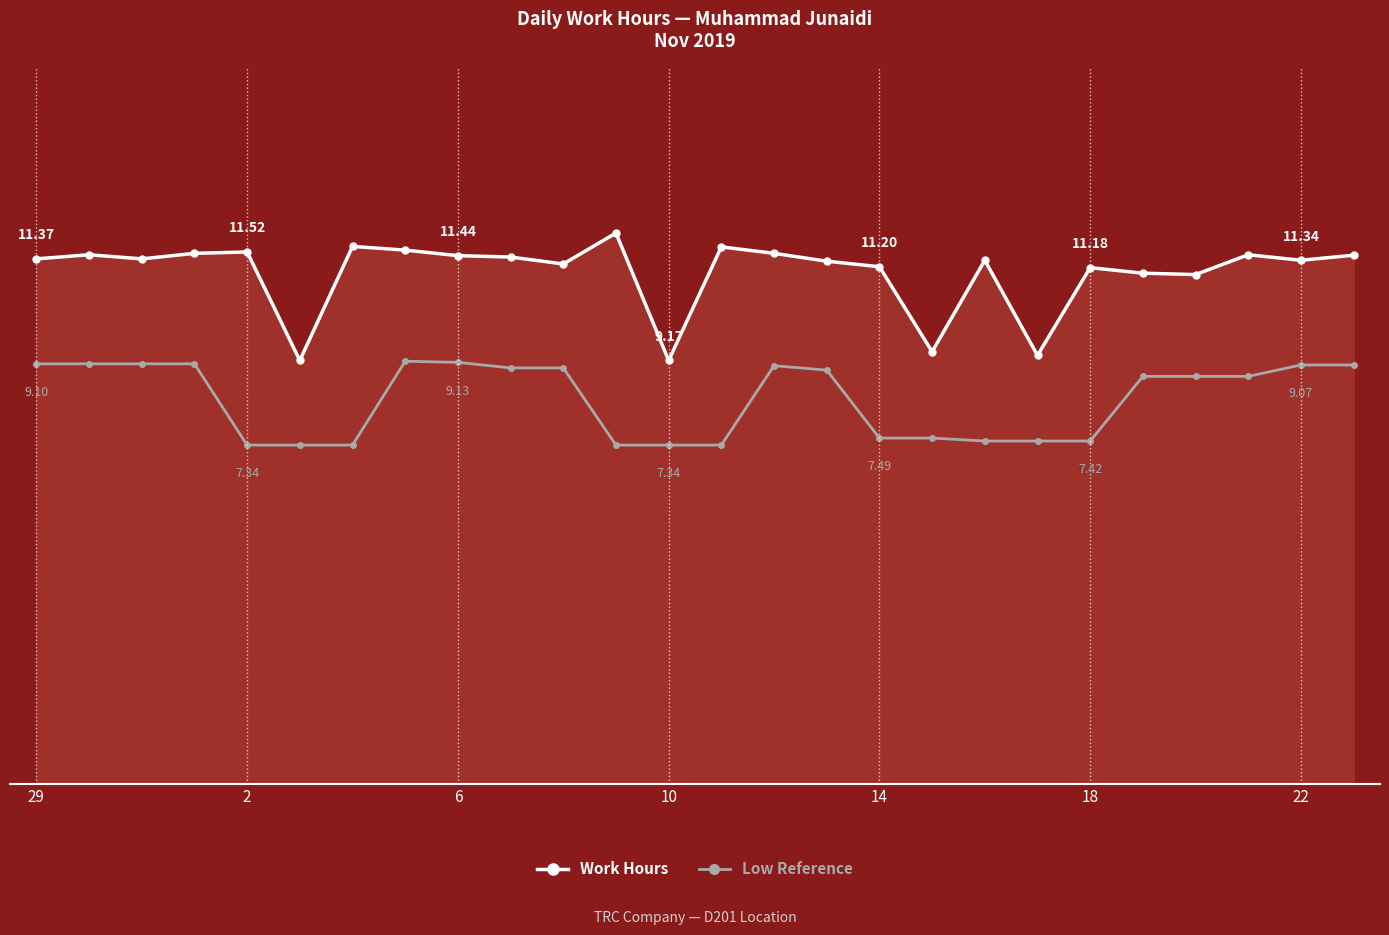

What are all the series names shown in the legend?

Work Hours, Low Reference